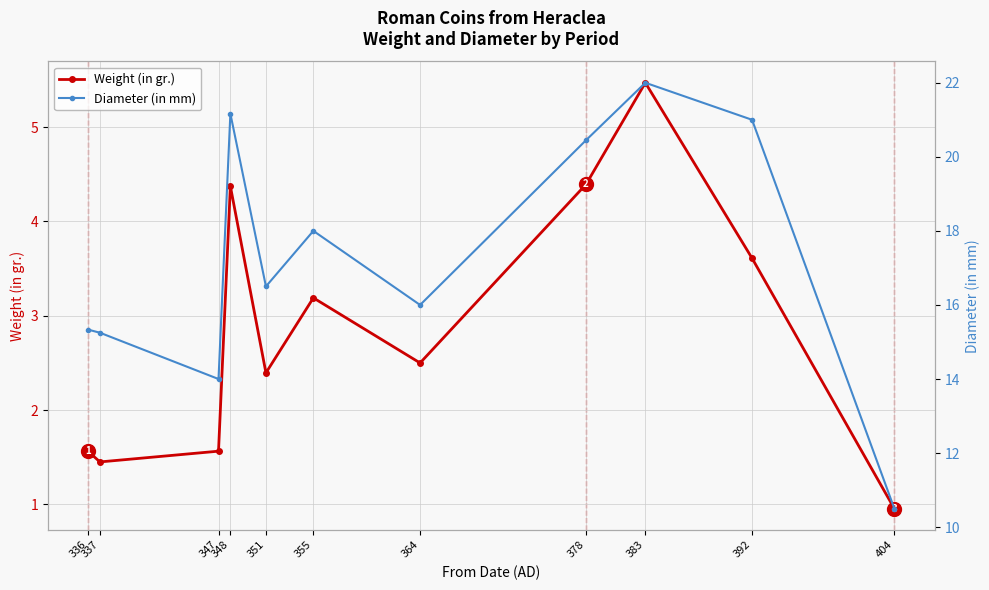

What is the difference between the maximum and minimum values in the Diameter (in mm) series?

11.5